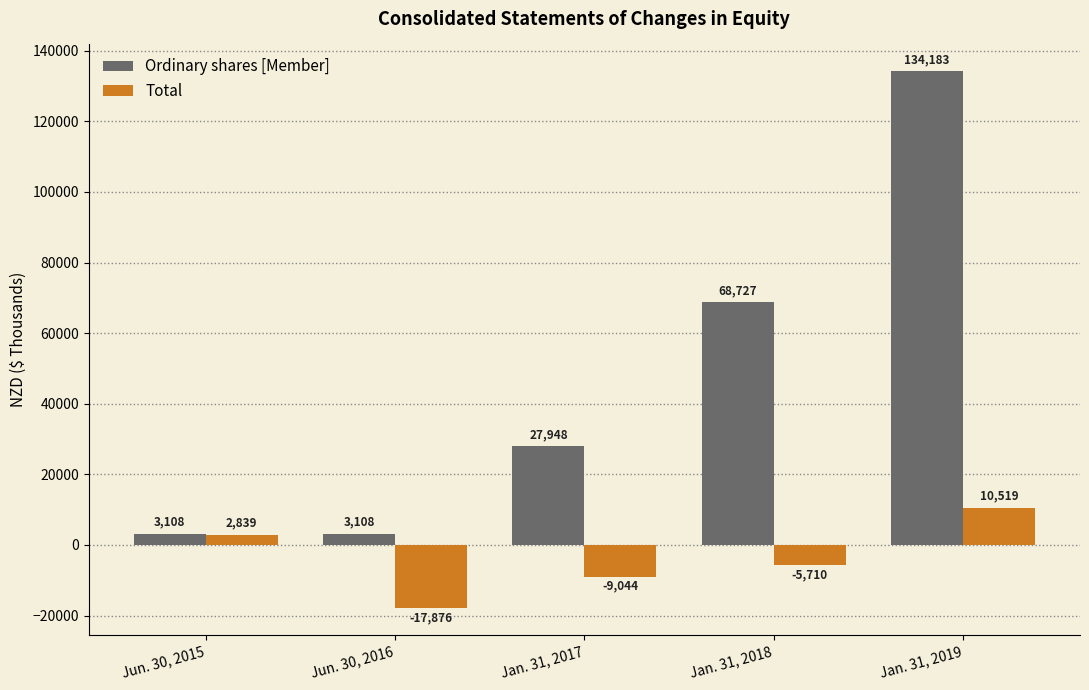

How many data points in Ordinary shares [Member] are less than 27948?

2